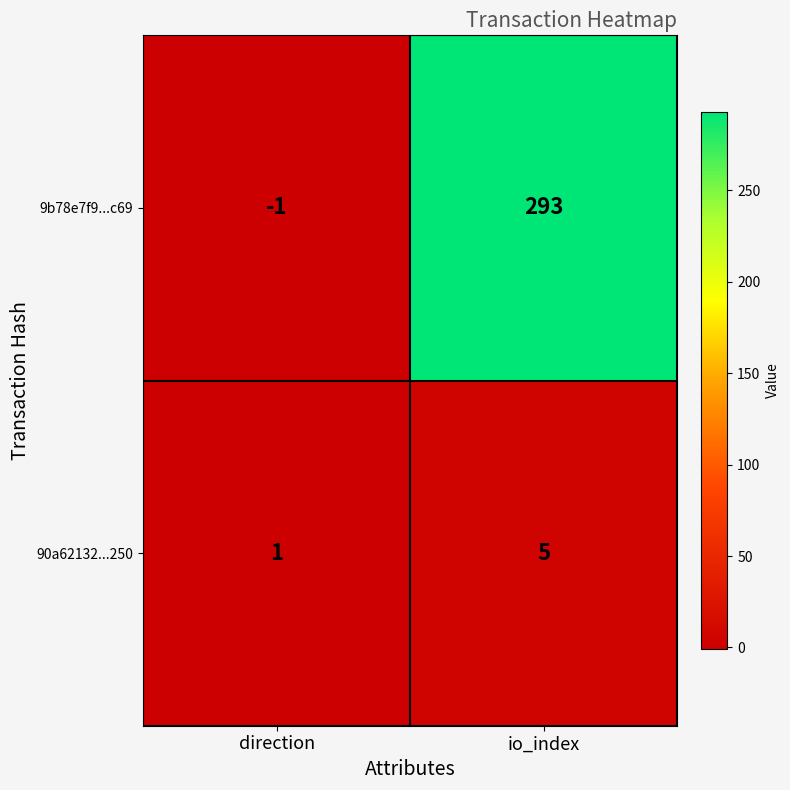

Rank the series by their maximum value, from lowest to highest.

90a62132...250, 9b78e7f9...c69